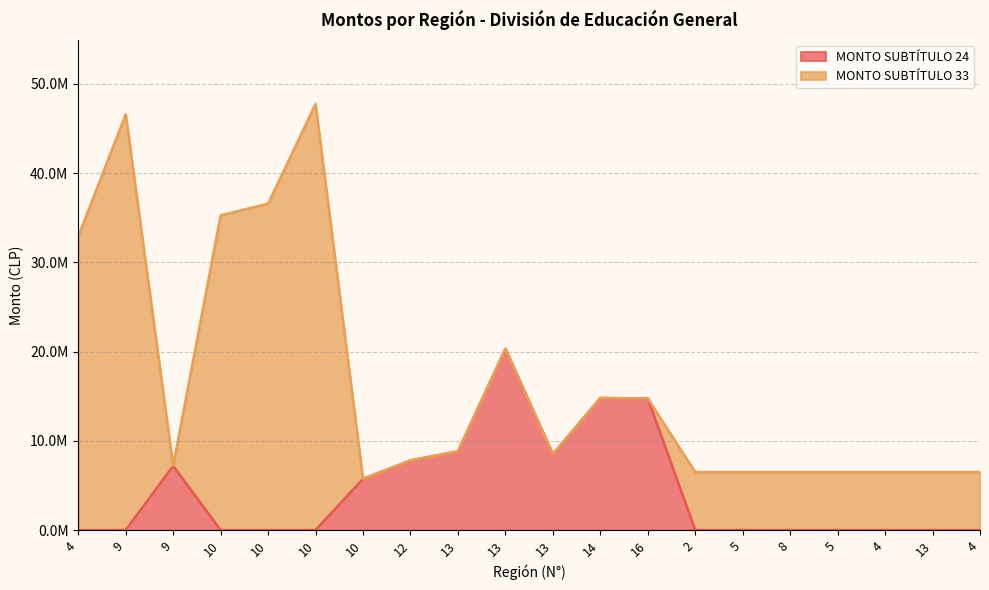

Does the chart have visible grid lines?

Yes